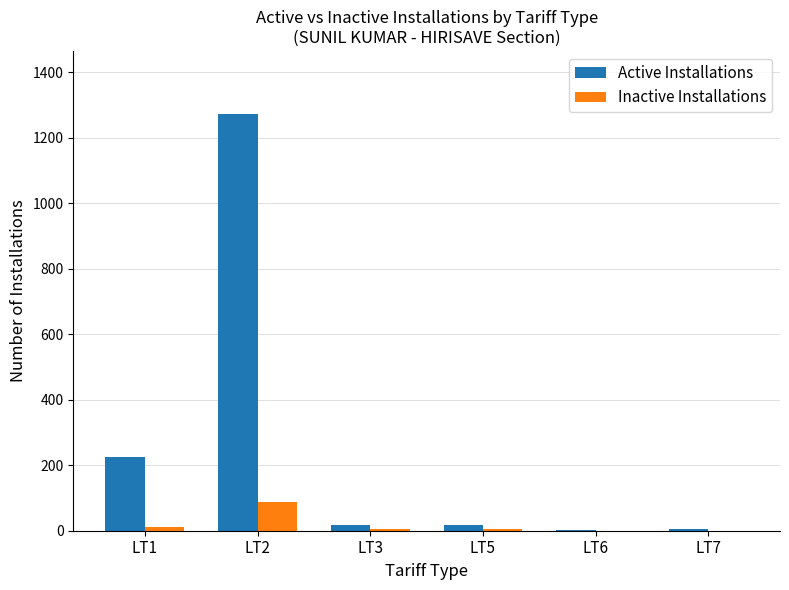

What is the sum of the Inactive Installations values at LT3 and LT5?

9